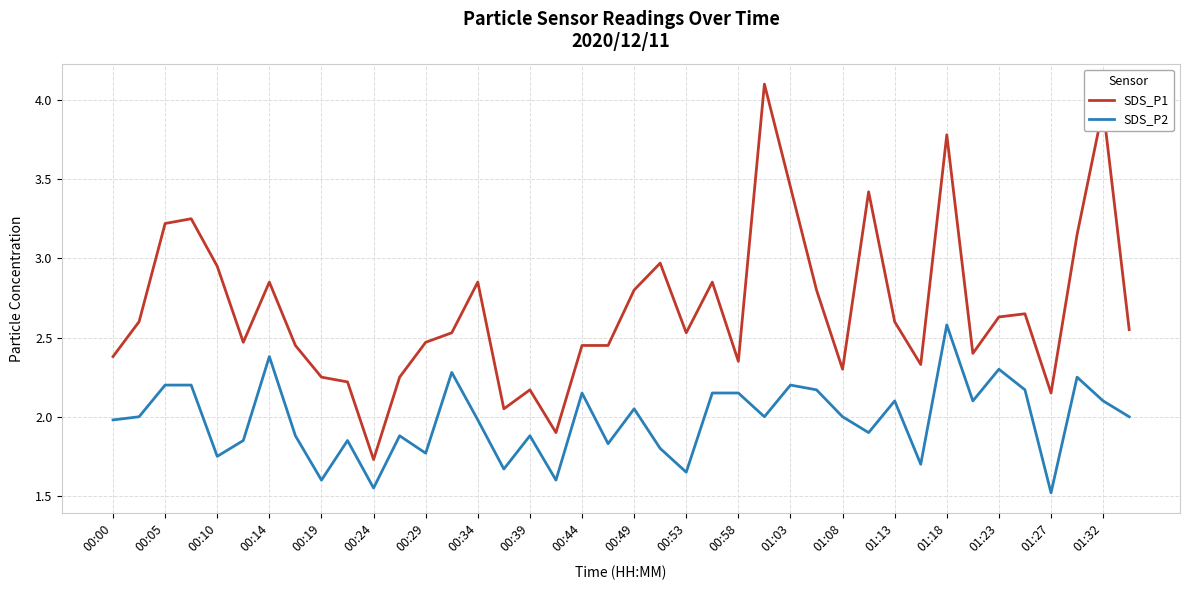

True or false: SDS_P2 and SDS_P1 cross at least once.

False